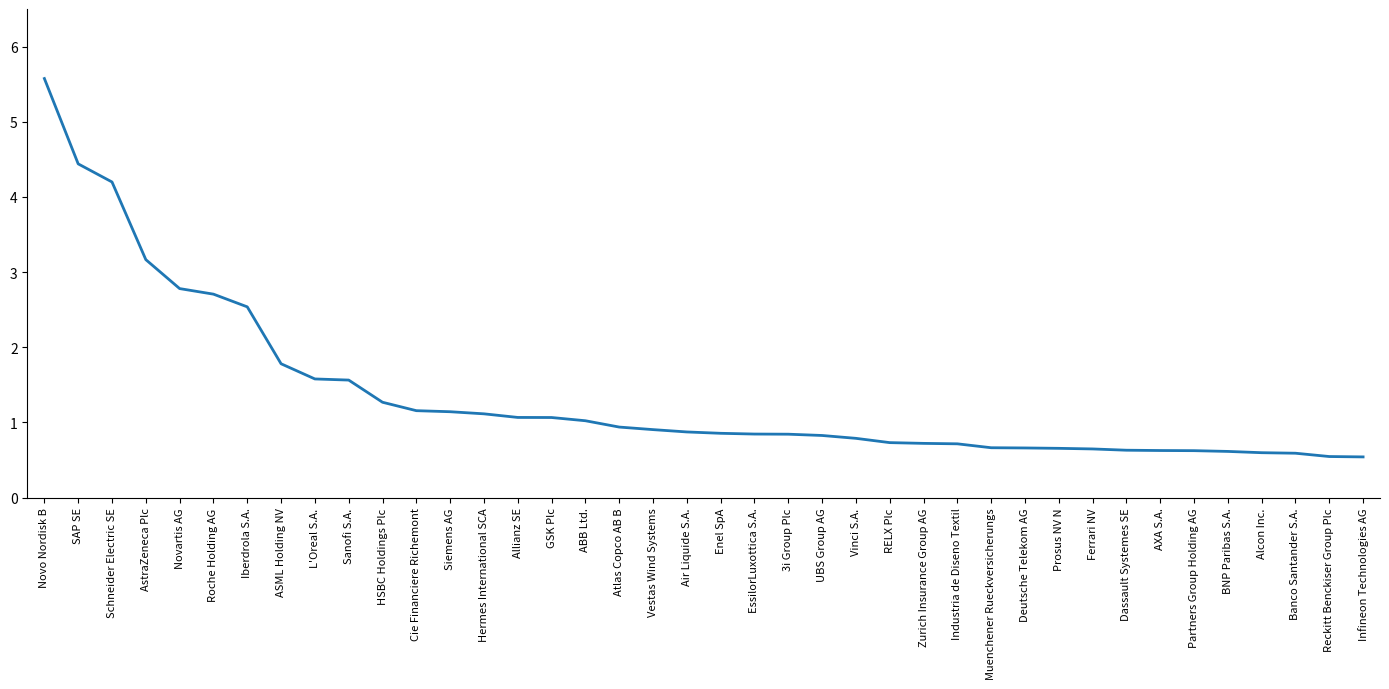

What is the difference between the second highest and minimum values?

3.9